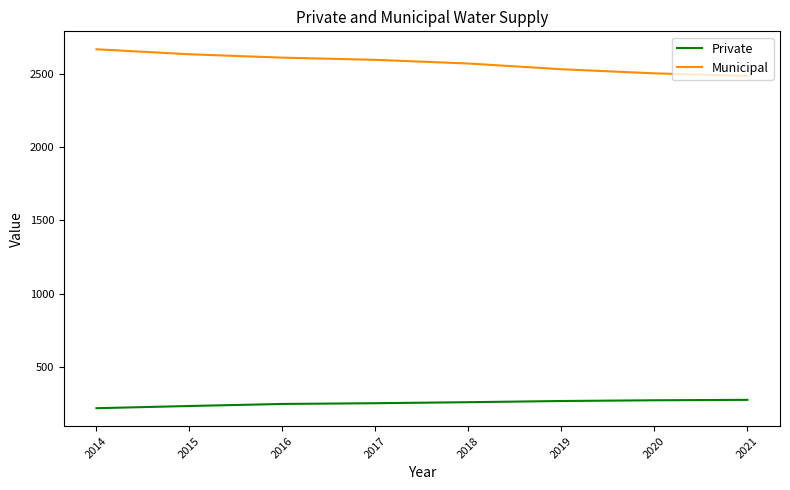

What is the sum of the Private values at 2016 and 2015?

484